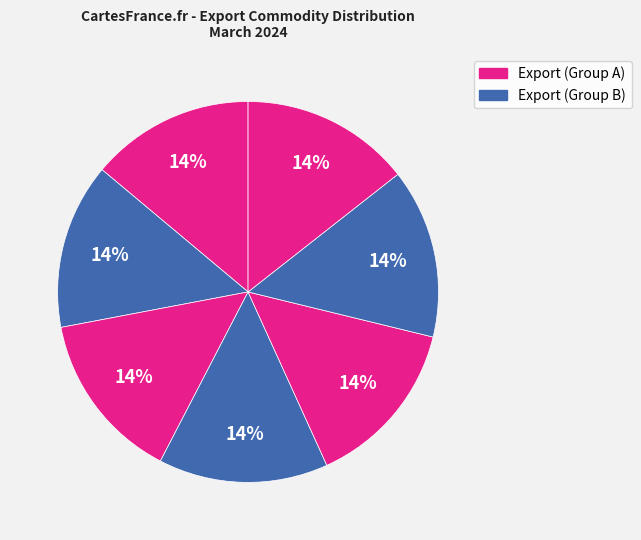

How many segments does this pie chart have?

7